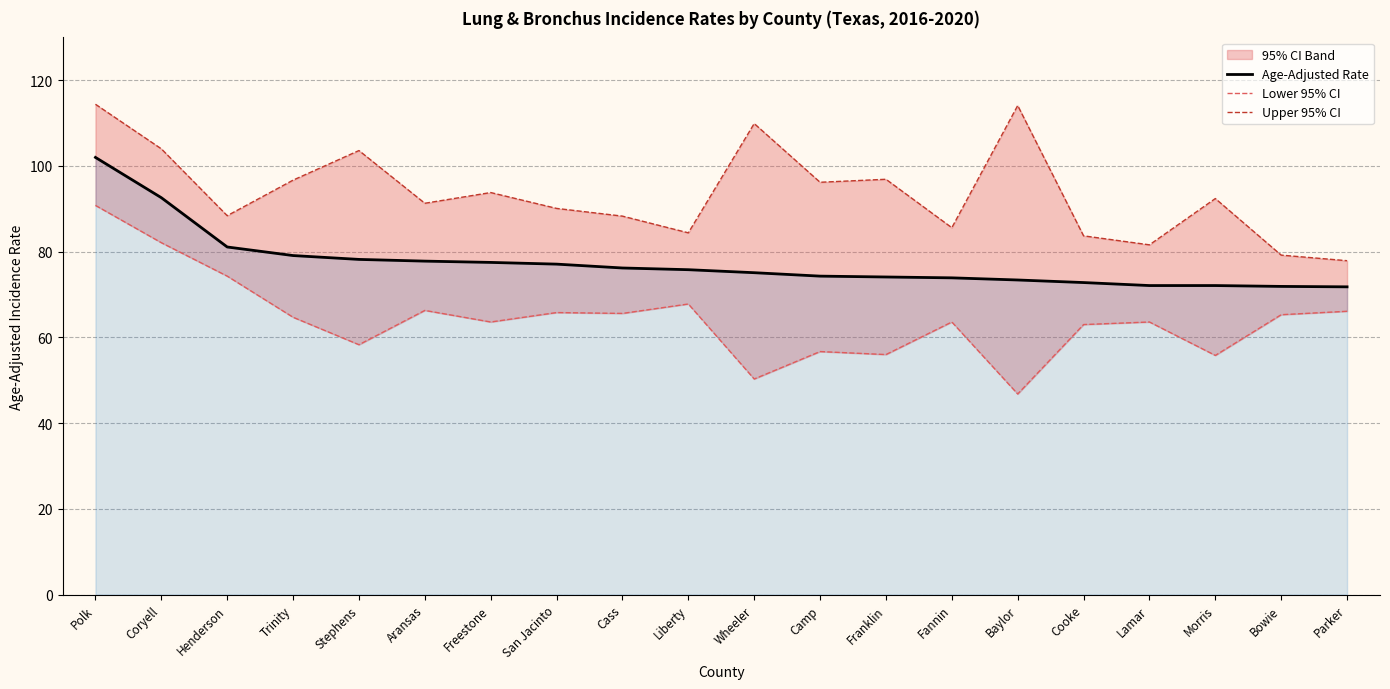

Is it true that Age-Adjusted Rate equals 45.3 at Morris?

False